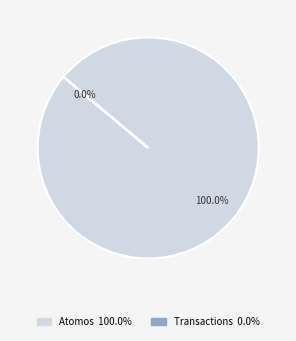

How many segments does this pie chart have?

2